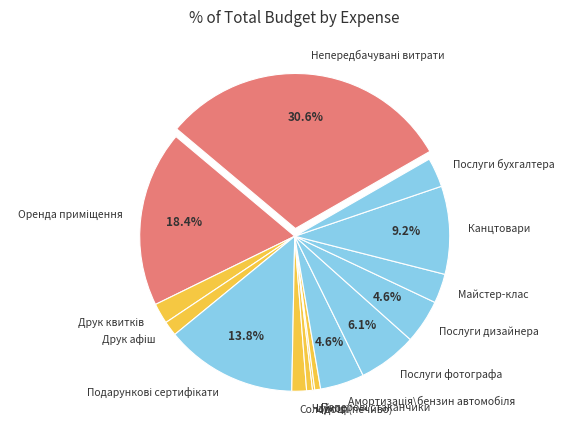

Is Послуги бухгалтера the majority of the pie?

No